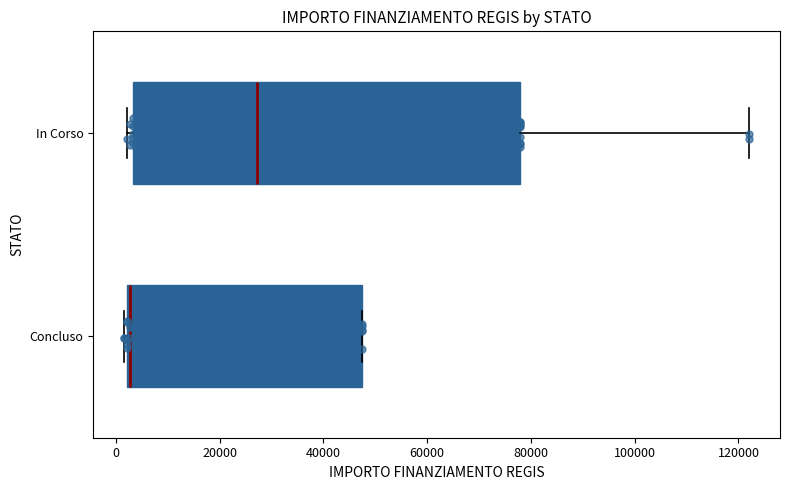

Where is the left edge of the box for Concluso on the x-axis? The values are not printed on the chart, so give them approximately, as read against the axis.

2000